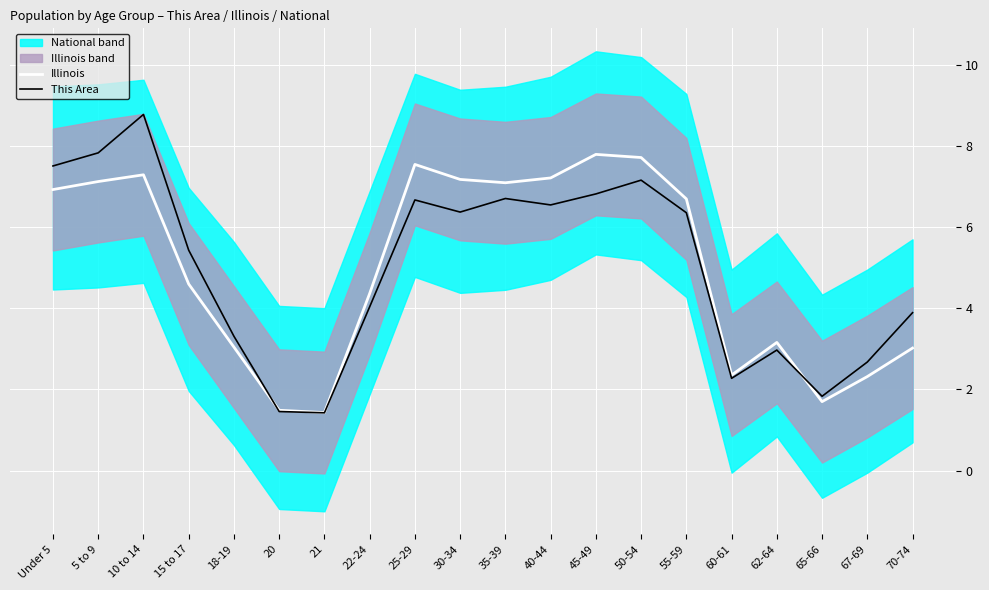

Is the value of This Area at 50-54 greater than the value of Illinois at 60-61?

Yes